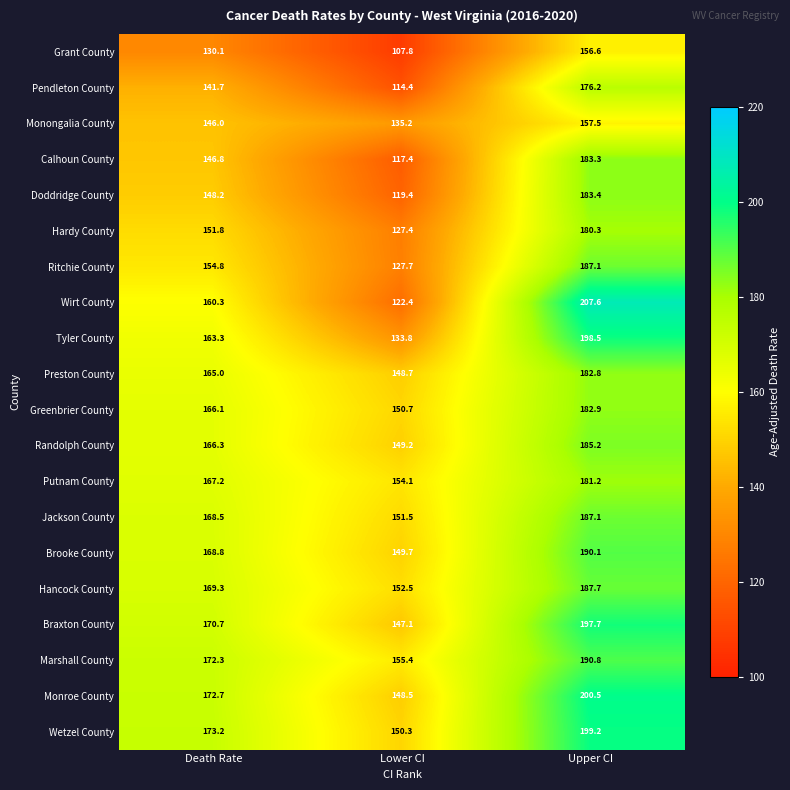

True or false: Tyler County has a value of 163.3 at Death Rate.

True